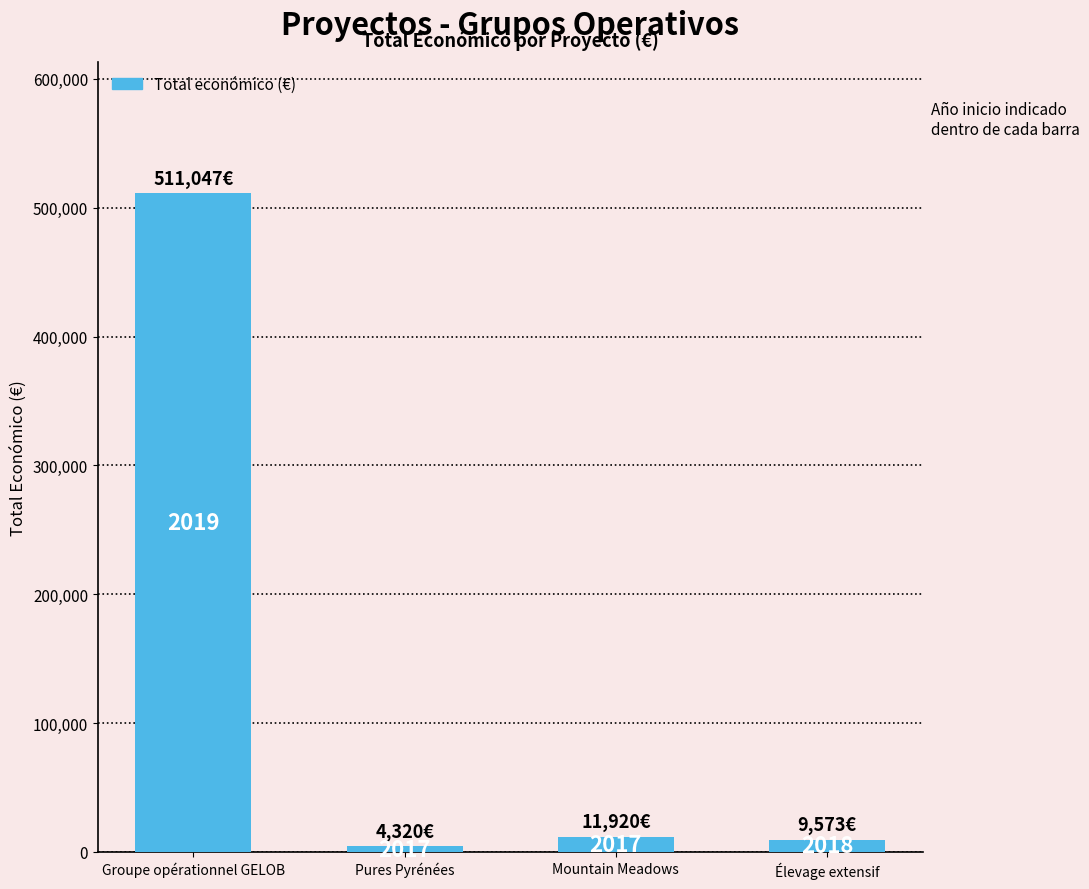

How many bars are there in total?

4